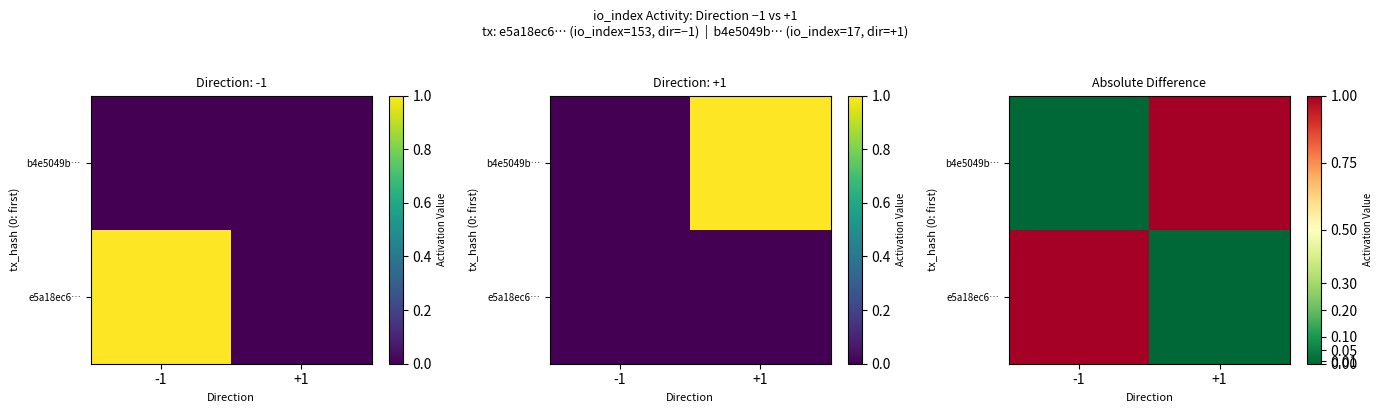

True or false: b4e5049b… has a value of 1 at +1.

False